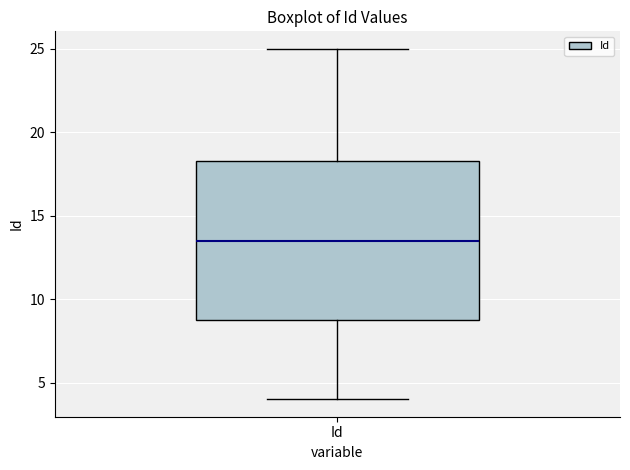

Read this box plot against the y-axis: the position of the median line, the range covered by the box, and the ends of both whiskers. The values are not printed on the chart, so give them approximately, as read against the axis.

median 13.5, box 9.0 to 18.5, whiskers 4.0 to 25.0